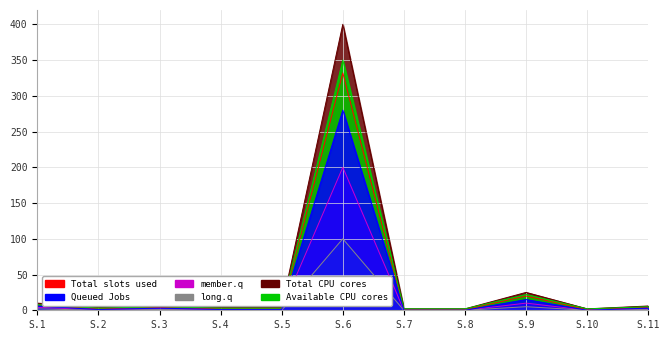

Is the value of long.q at S.1 greater than the value of member.q at S.10?

Yes